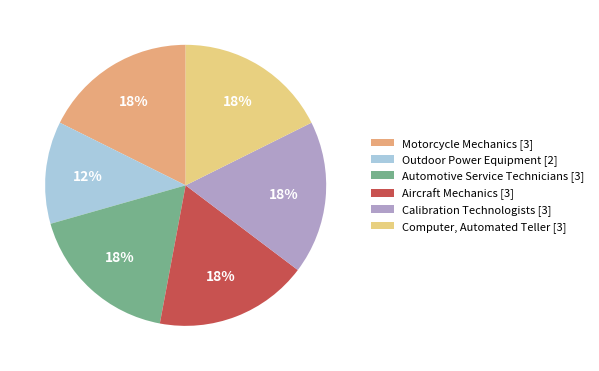

True or false: Motorcycle Mechanics [3] accounts for 18% of the total.

True